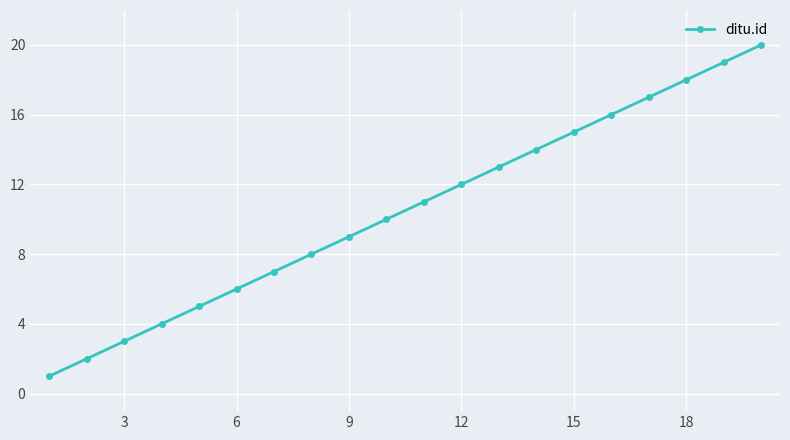

Reading left to right, extract all data points from this chart.

1	2	3	4	5	6	7	8	9	10	11	12	13	14	15	16	17	18	19	20